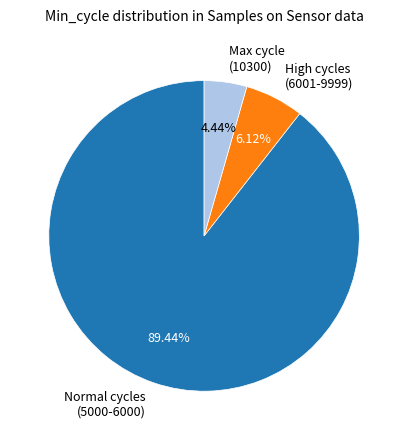

How many slices are in this pie chart?

3